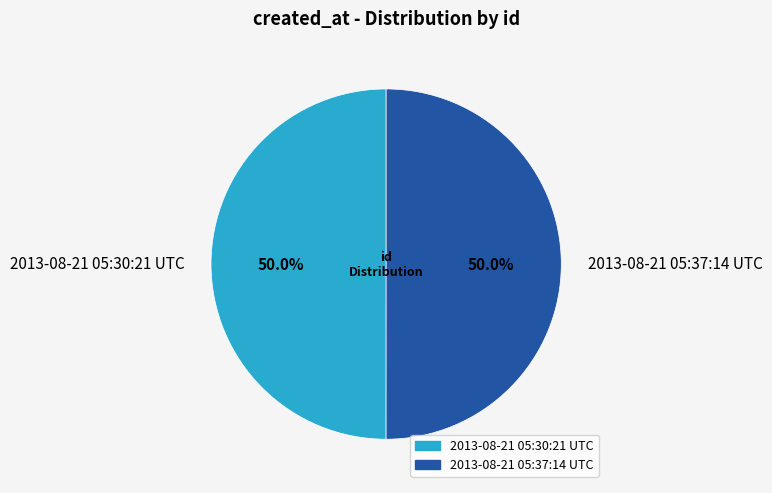

Is it true that 2013-08-21 05:37:14 UTC is 50% of the pie?

True